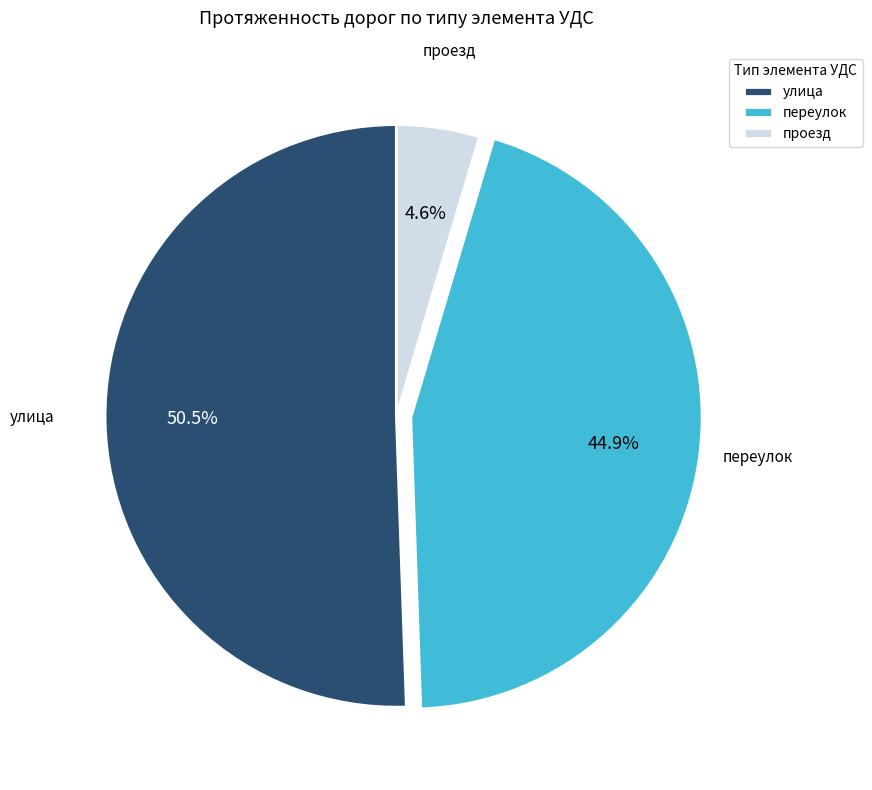

Which slice is the largest?

улица